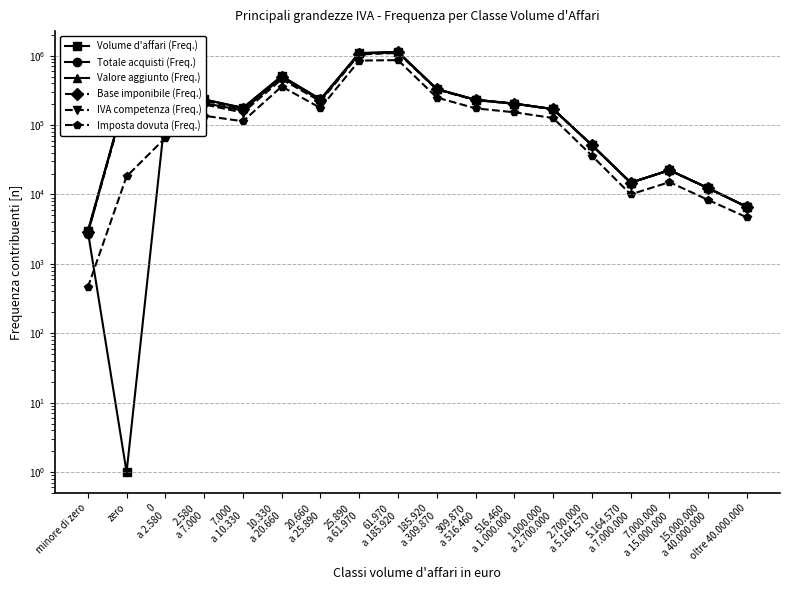

What is the label of the 1st point from the right?

oltre 40.000.000